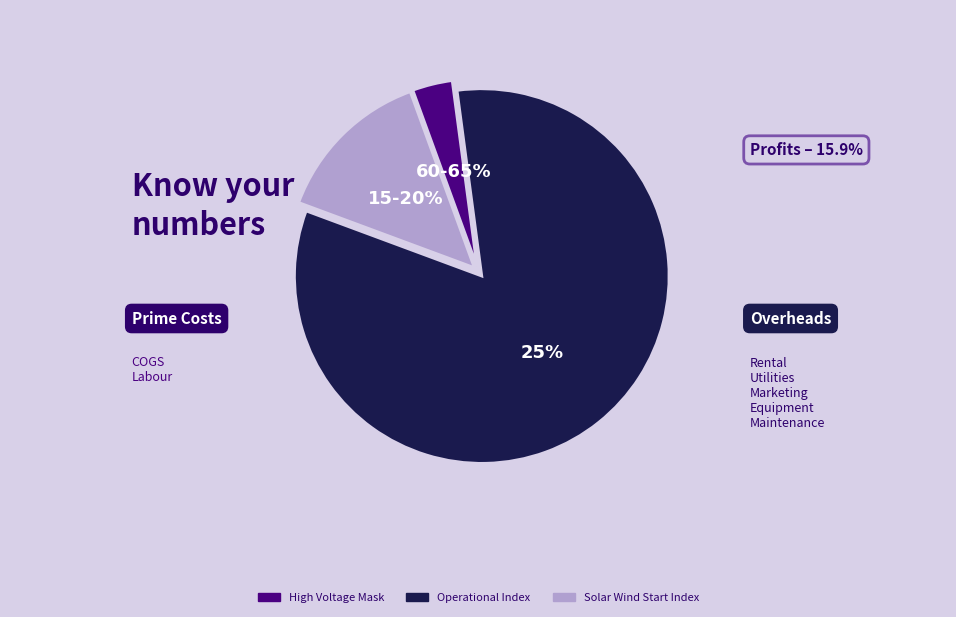

What is the largest slice in the pie chart?

Operational Index